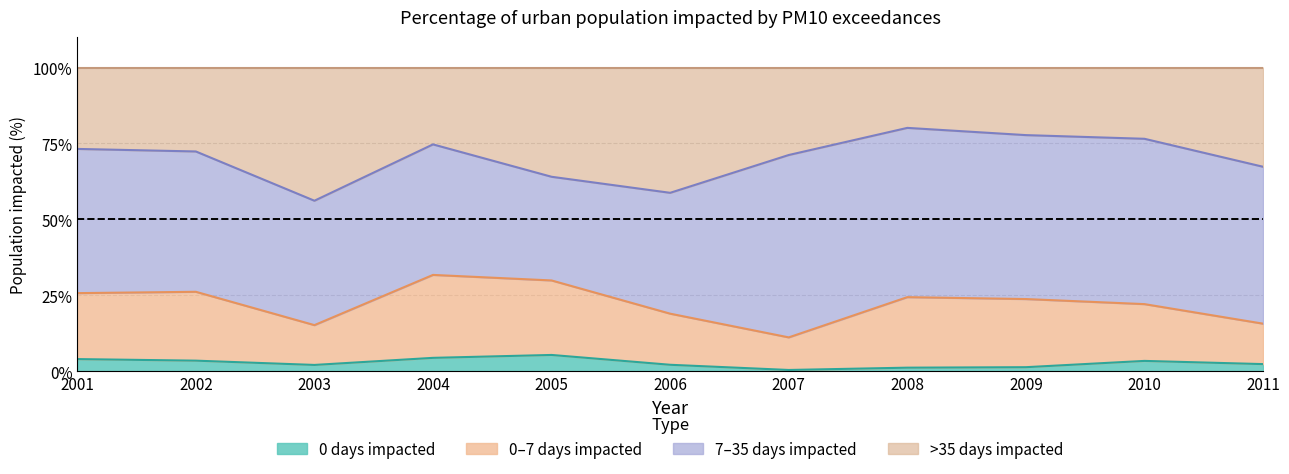

Which series has the widest spread of values?

Percentage >35 days